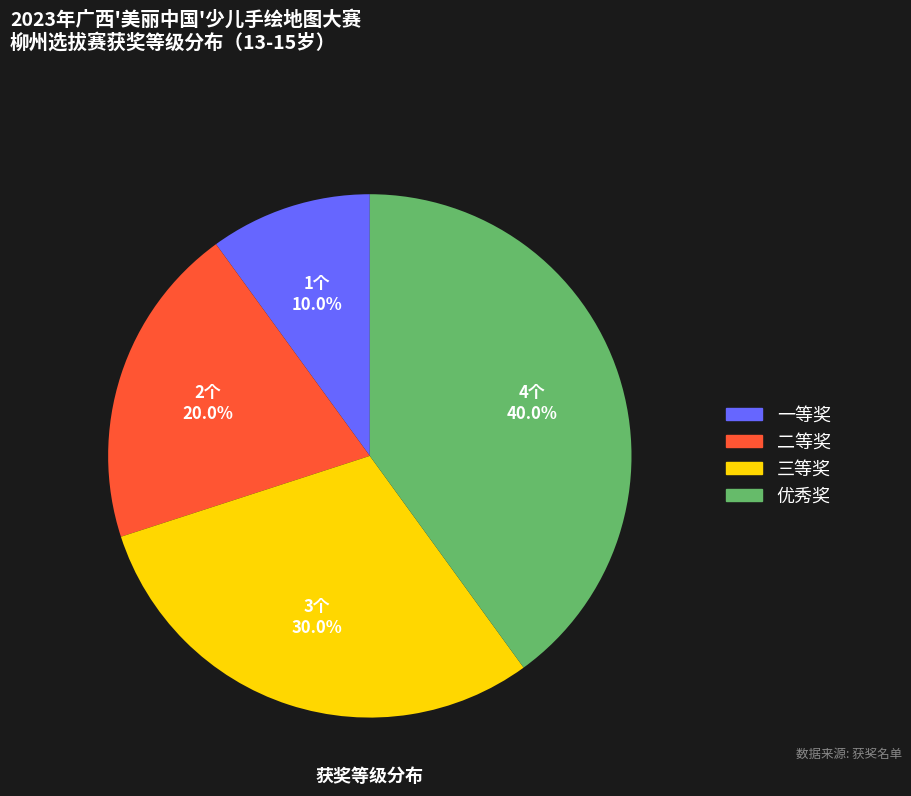

What is the ratio of the value at 三等奖 to the value at 二等奖?

1.5